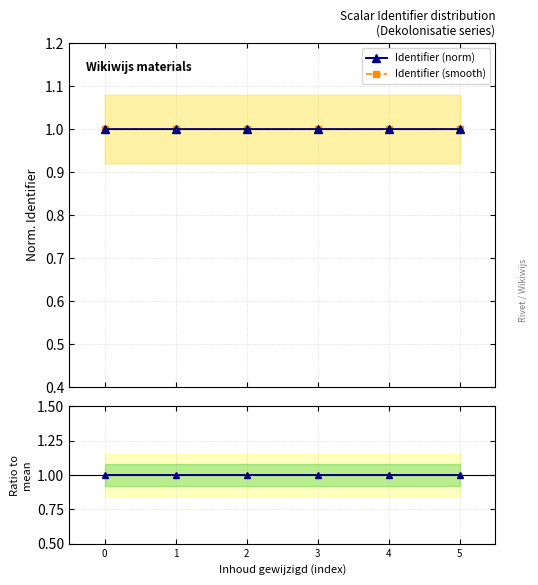

Which series has the widest spread of values?

Ratio to mean